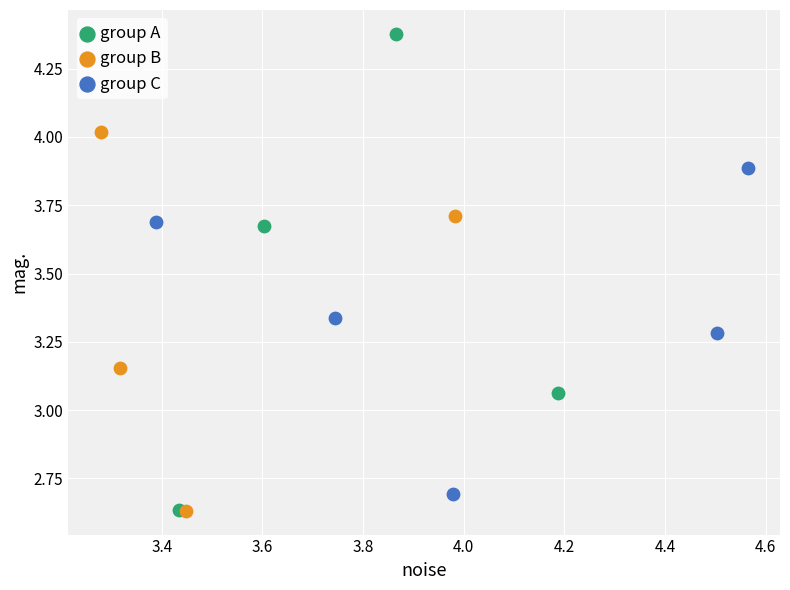

Which series reaches the maximum Y coordinate?

group A